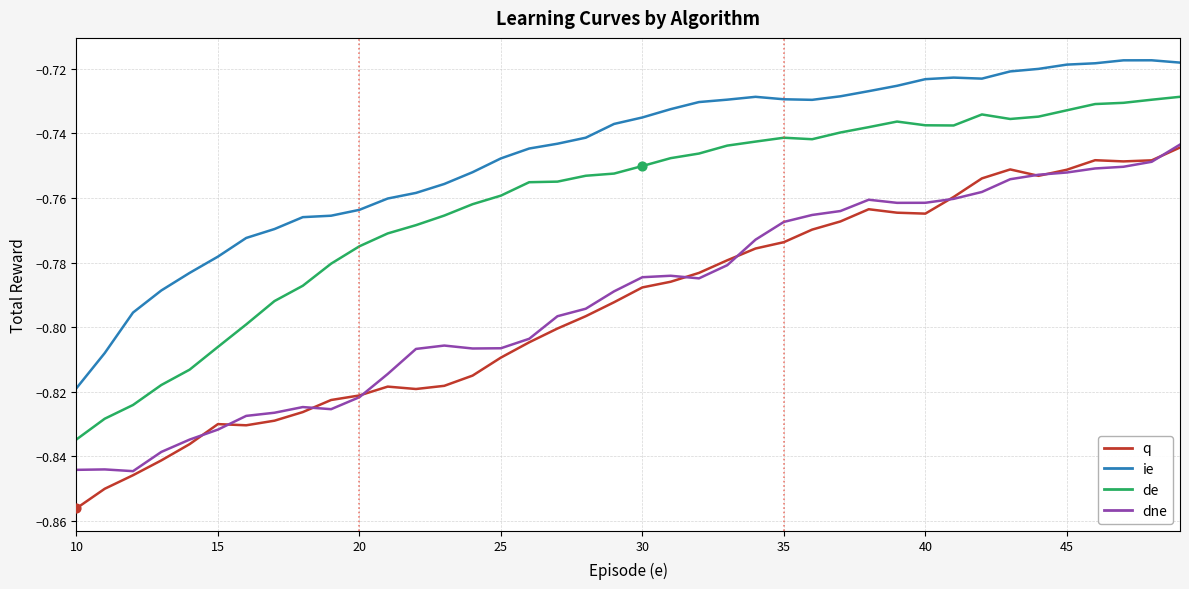

True or false: ie and dne cross at least once.

False